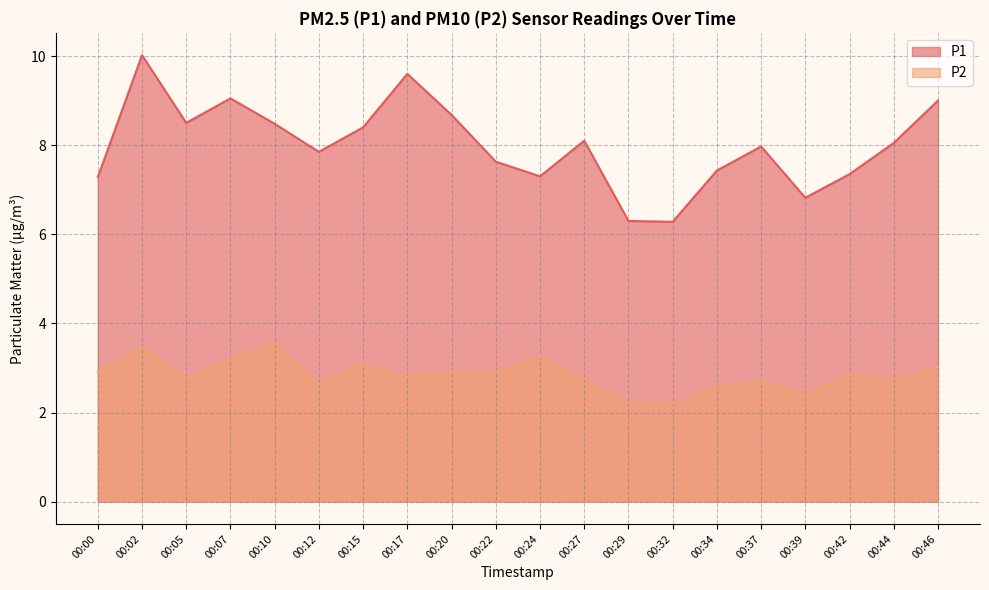

Reading left to right, extract all data points from this chart.

P1: 7.3	10.0	8.5	9.1	8.5	7.8	8.4	9.6	8.7	7.6	7.3	8.1	6.3	6.3	7.4	8.0	6.8	7.3	8.1	9.0
P2: 2.9	3.5	2.8	3.2	3.5	2.6	3.1	2.8	2.9	2.9	3.2	2.8	2.2	2.2	2.6	2.7	2.4	2.9	2.8	3.0